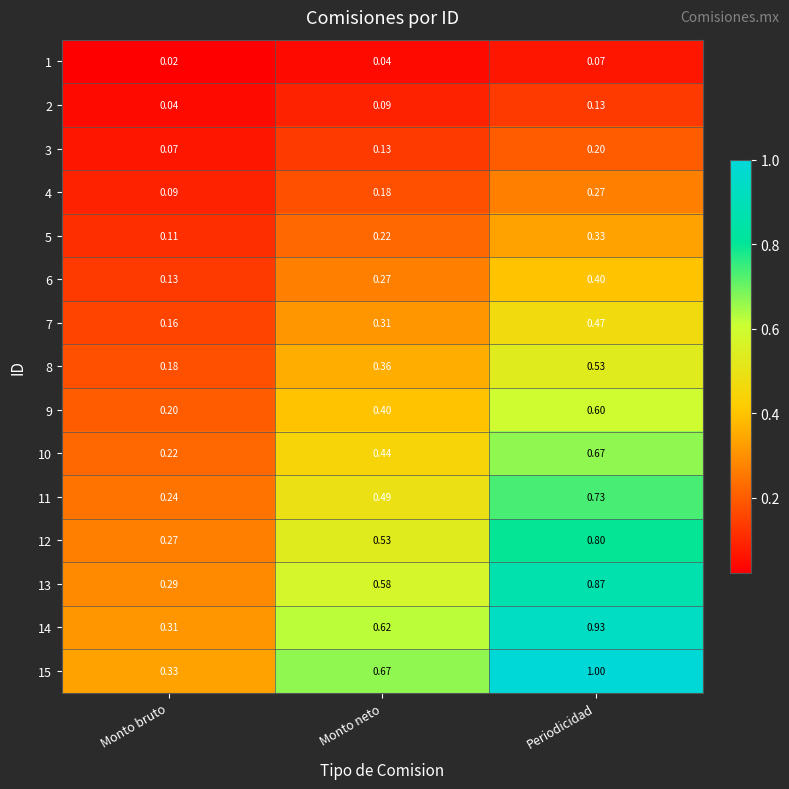

At which category is the sum across all series the highest?

Periodicidad